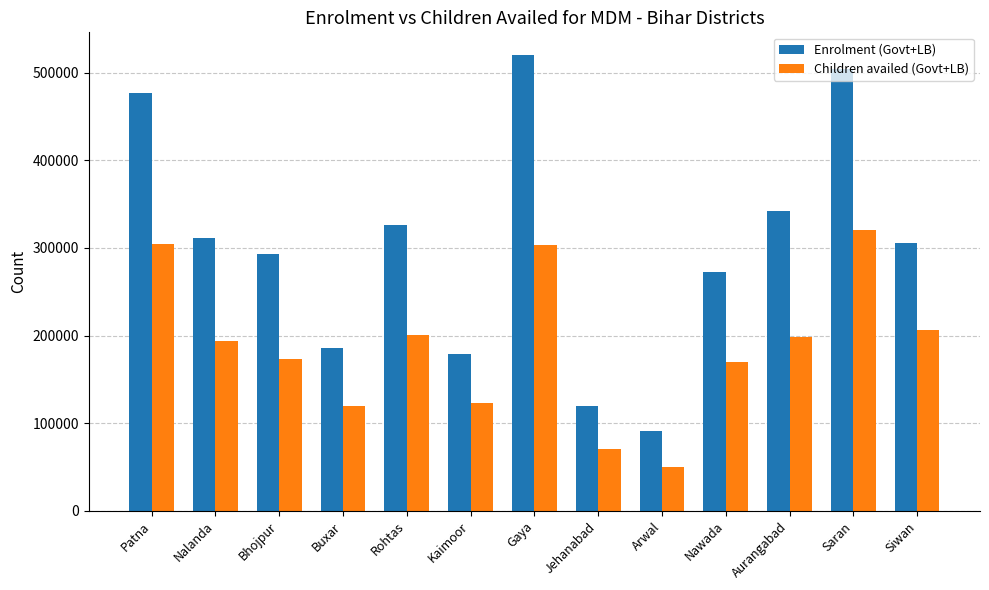

Rank the series by their average value, from highest to lowest.

Enrolment (Govt+LB), Children availed (Govt+LB)